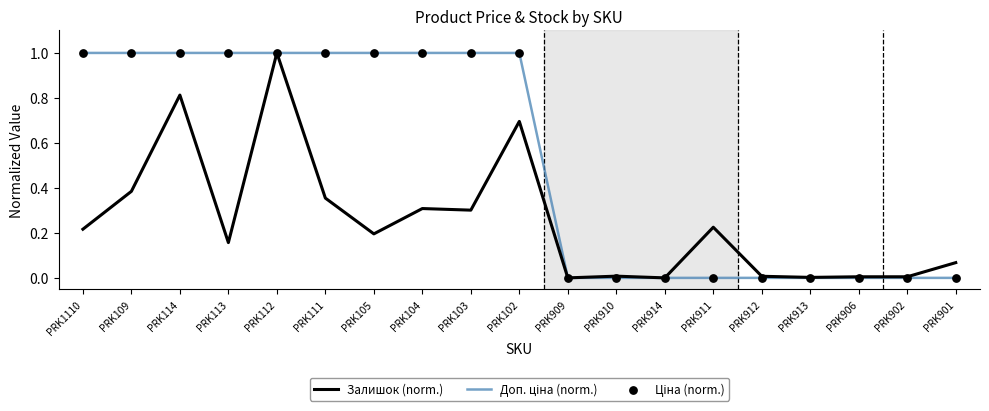

What is the total value across all series at PRK112?

2.0